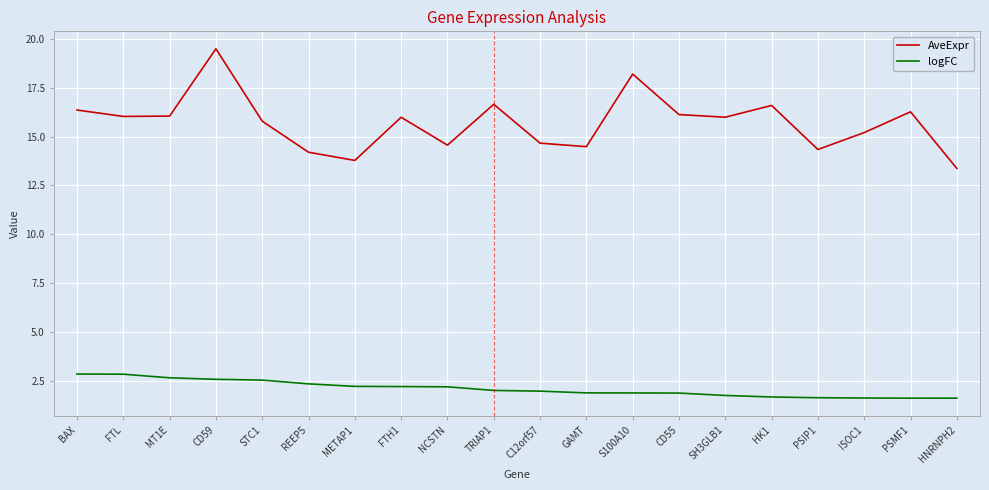

Which series has the widest spread of values?

AveExpr